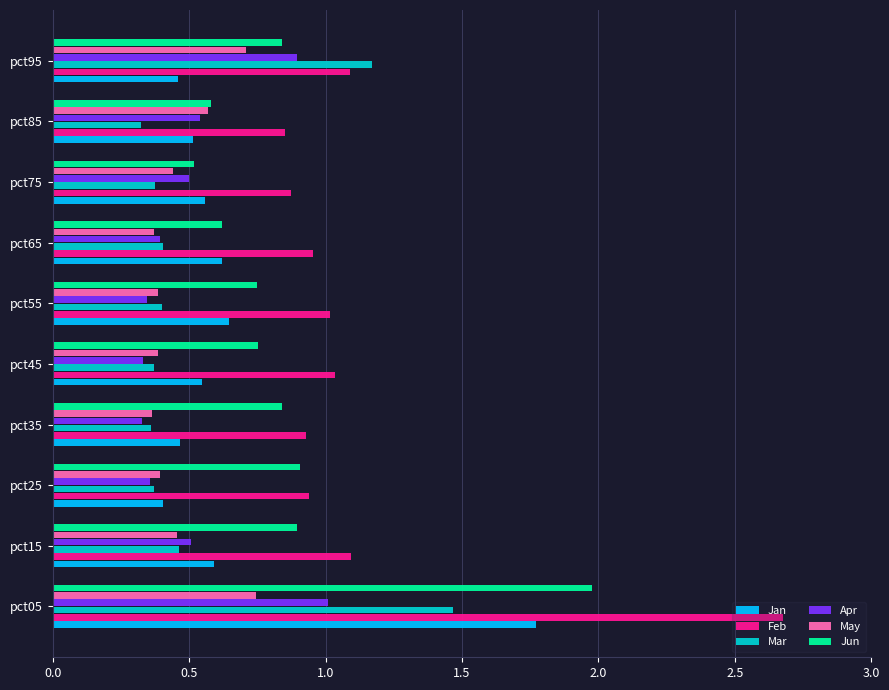

Which series has the widest spread of values?

Feb